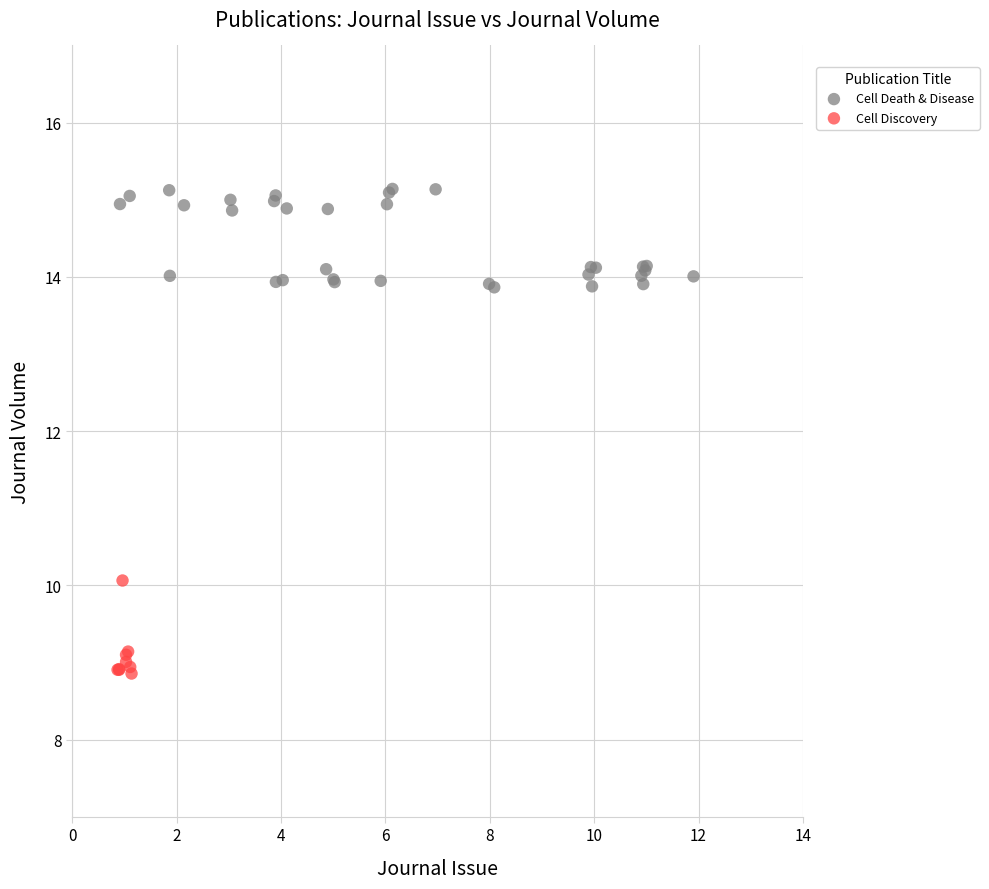

Which series reaches the maximum Y coordinate?

Cell Death & Disease